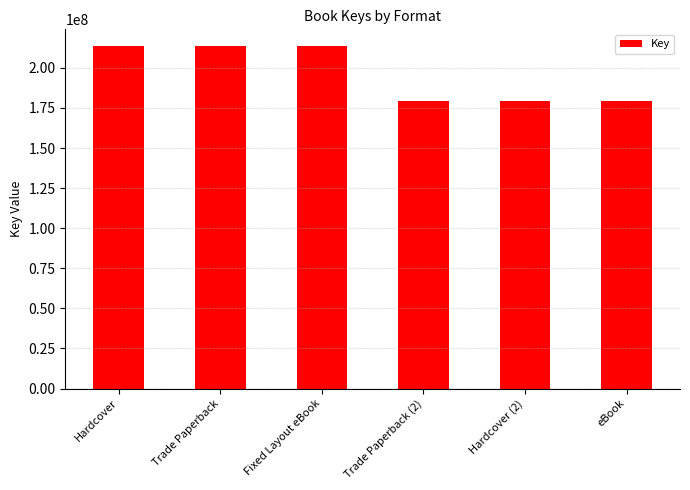

What is the label of the 6th bar from the left?

eBook